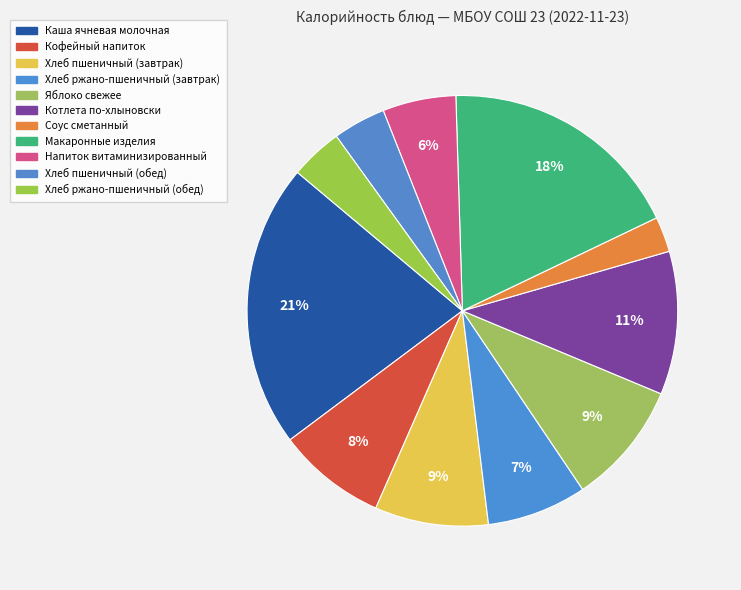

How many slices are in this pie chart?

11